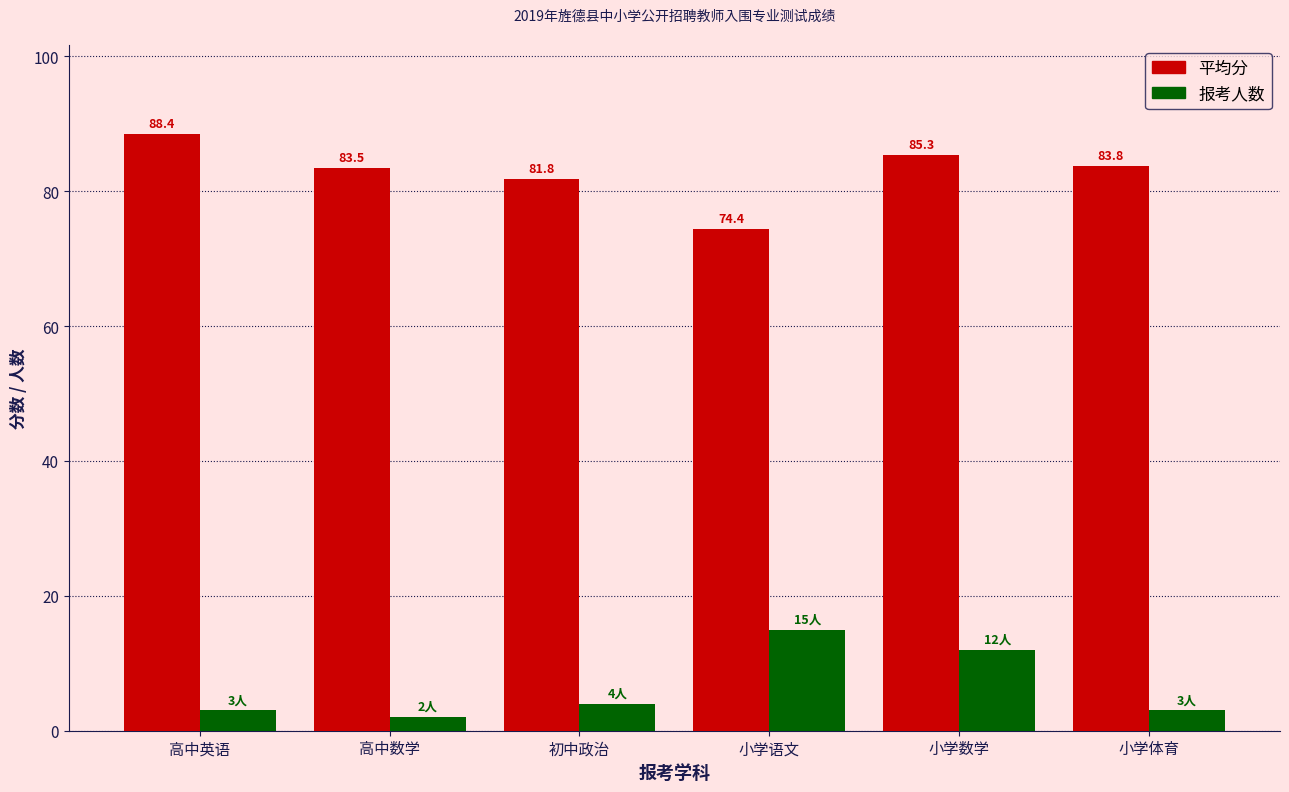

At which category does the chart reach its minimum across all series?

高中数学